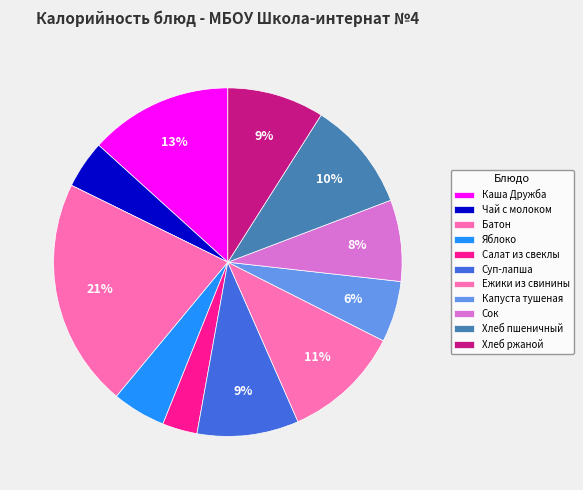

What is the smallest slice in the pie chart?

Салат из свеклы